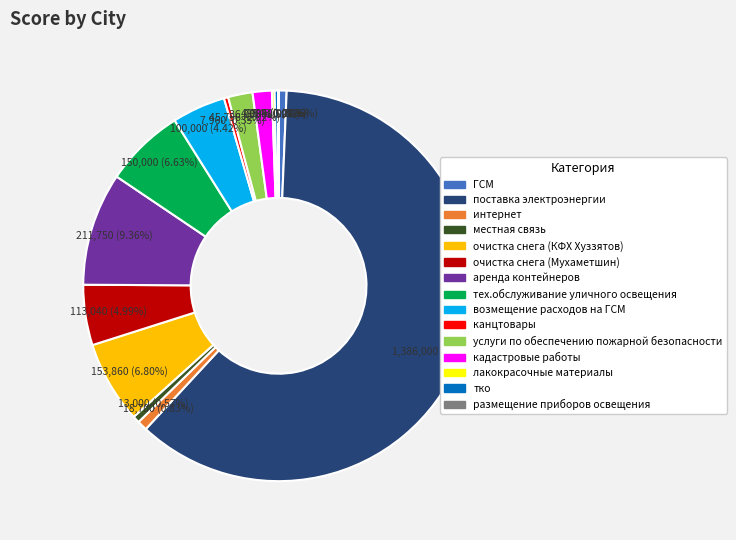

Which category has the biggest portion of the pie?

поставка электроэнергии